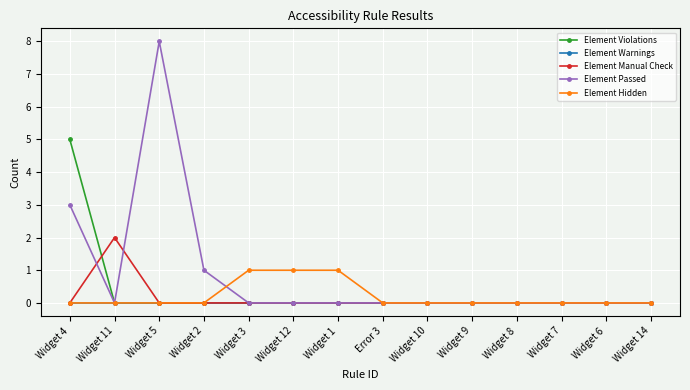

Count the number of data series in this chart.

5